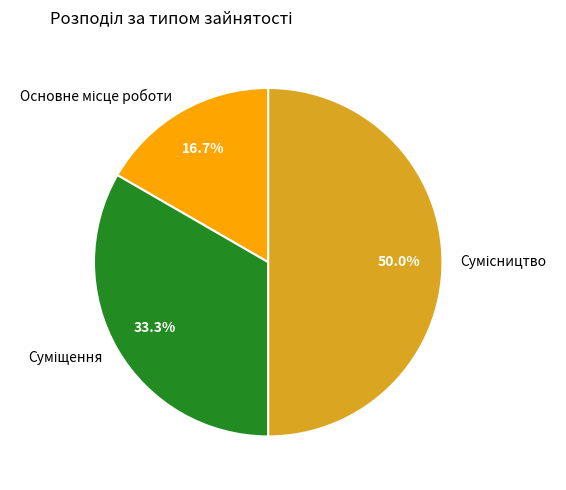

Count the number of slices in the pie.

3